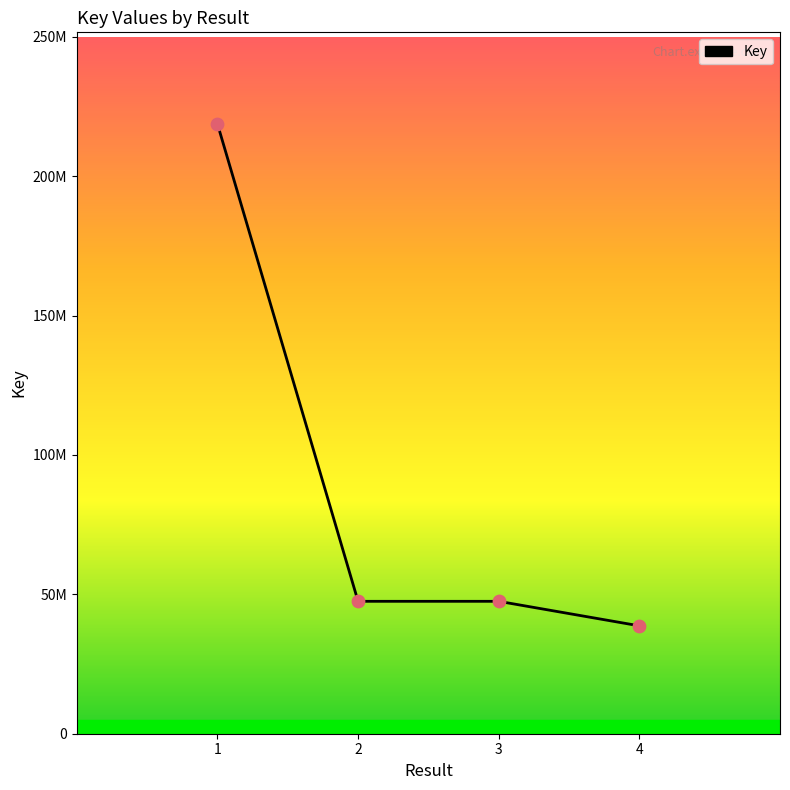

Between 3 and 1, which is larger?

1